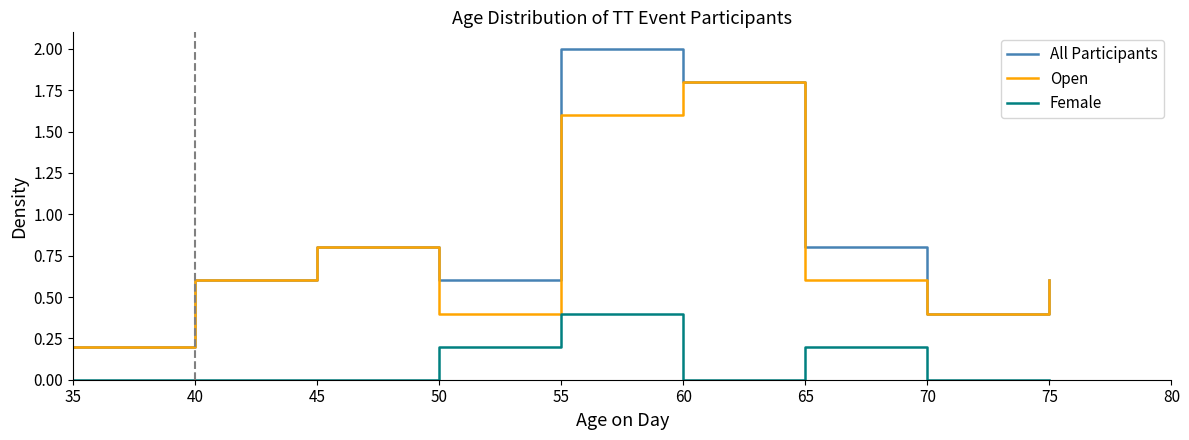

What is the total value across all series at 50?

1.2